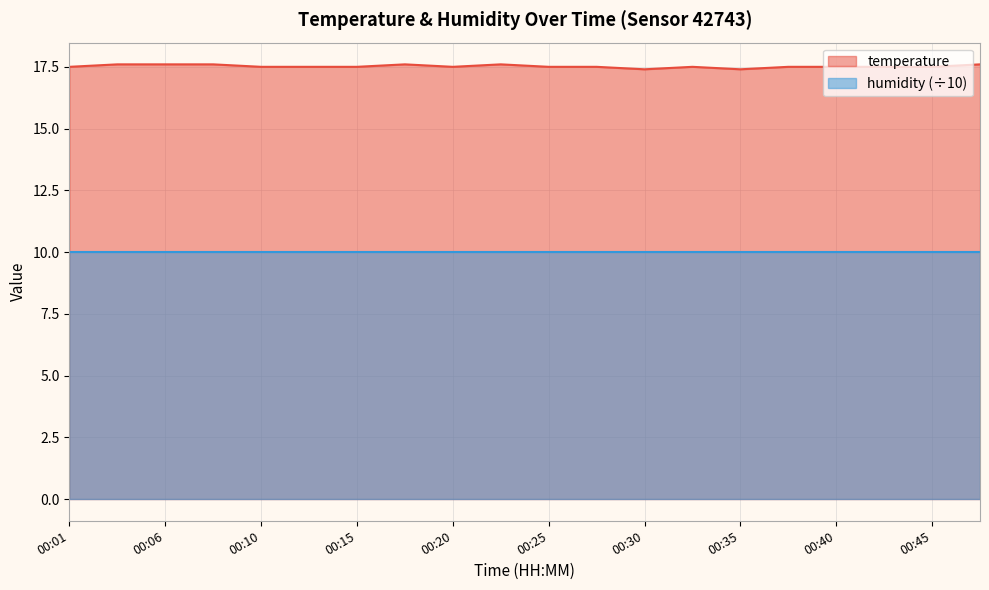

Rank the categories by value from lowest to highest.

00:30, 00:35, 00:01, 00:10, 00:13, 00:15, 00:20, 00:25, 00:28, 00:33, 00:37, 00:40, 00:42, 00:45, 00:03, 00:06, 00:08, 00:18, 00:23, 00:47